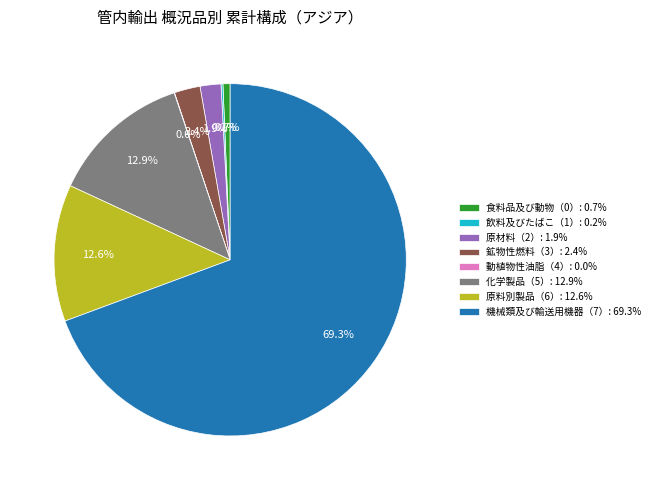

Between 原材料（2） and 原料別製品（6）, which is larger?

原料別製品（6）